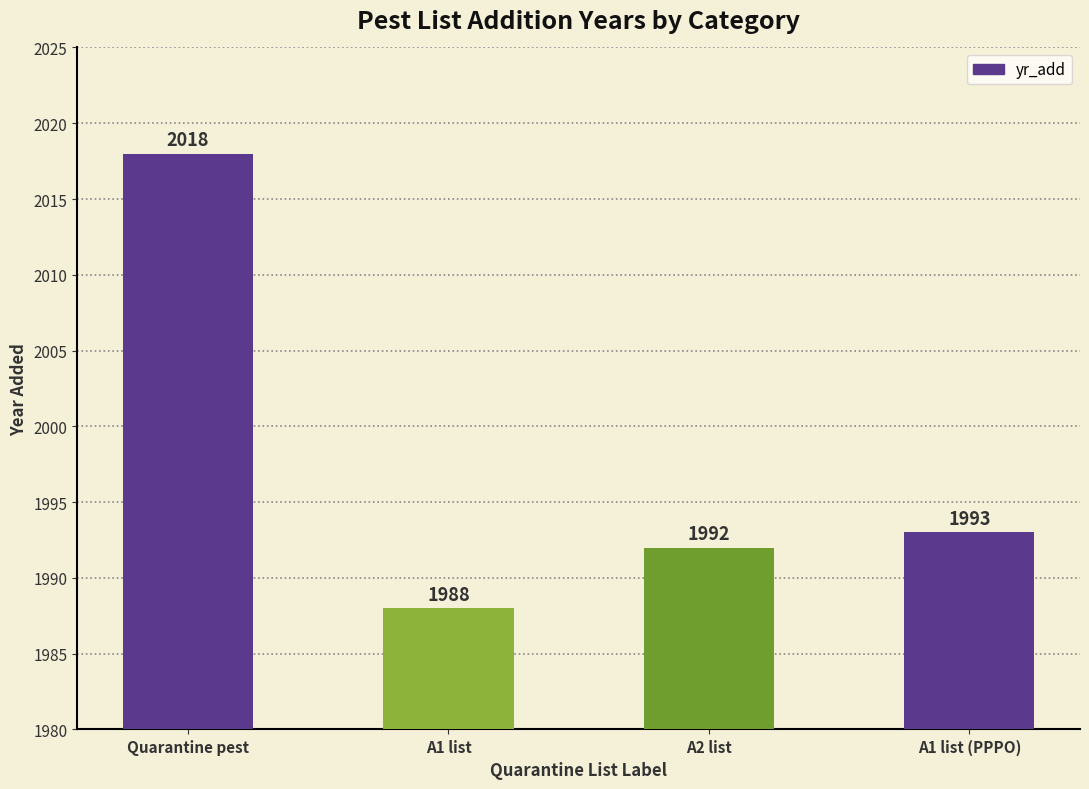

What is the average value?

1998